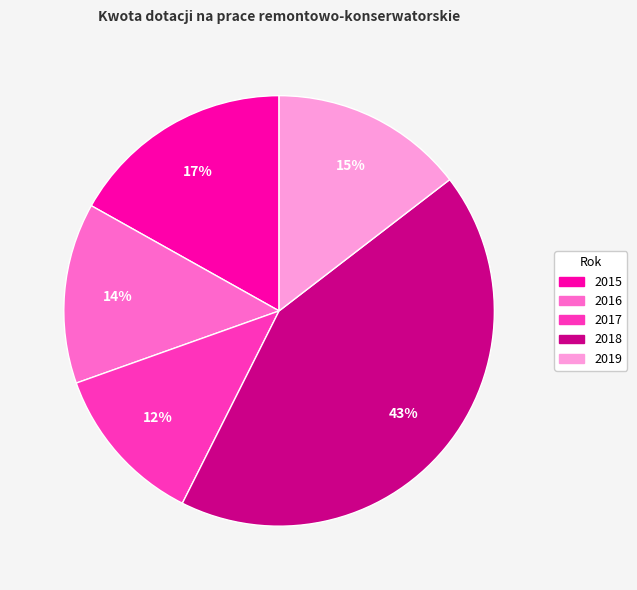

Is there a majority slice in this chart?

No